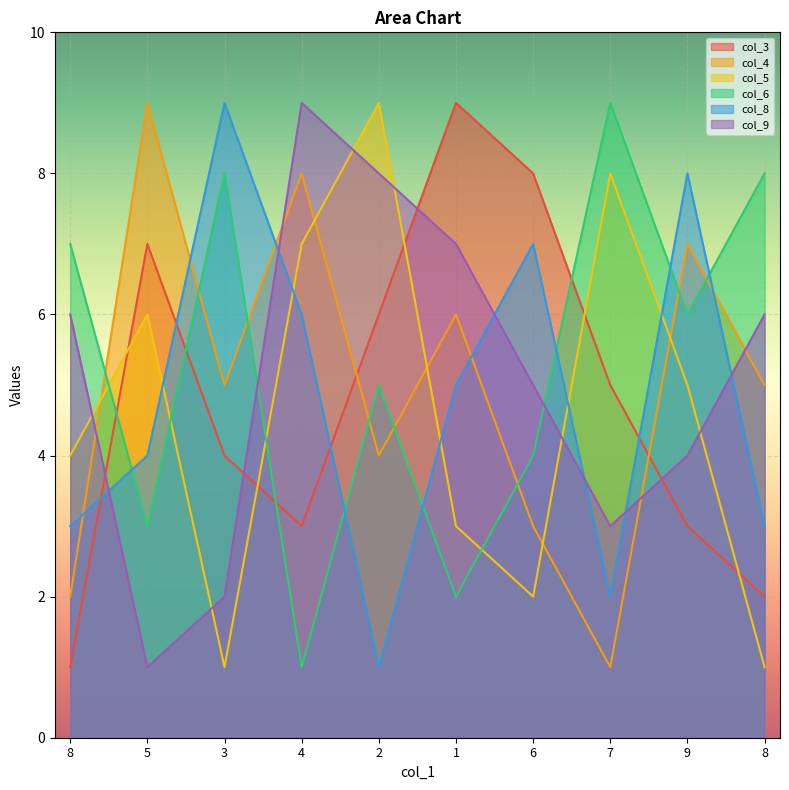

In col_6, how many points are lower than both neighbors (excluding endpoints)?

4